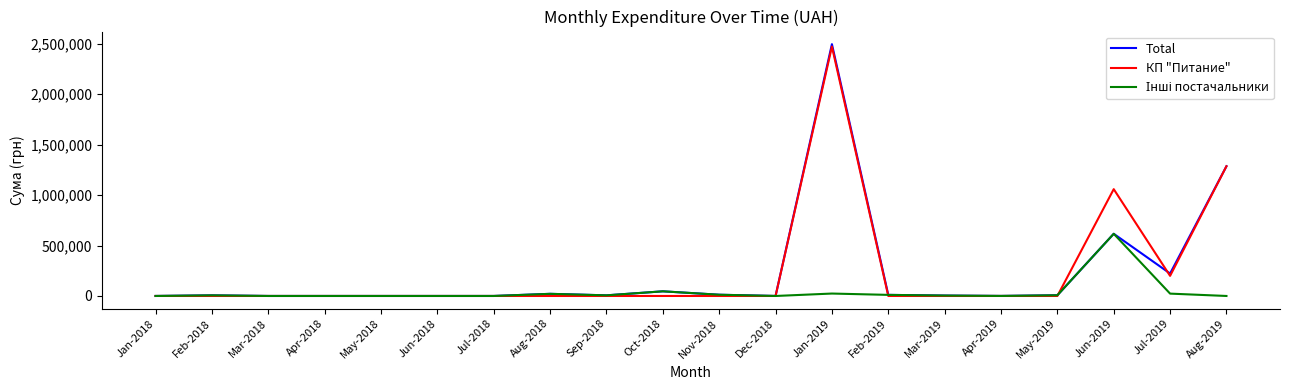

Which series has the largest range (max minus min)?

Total